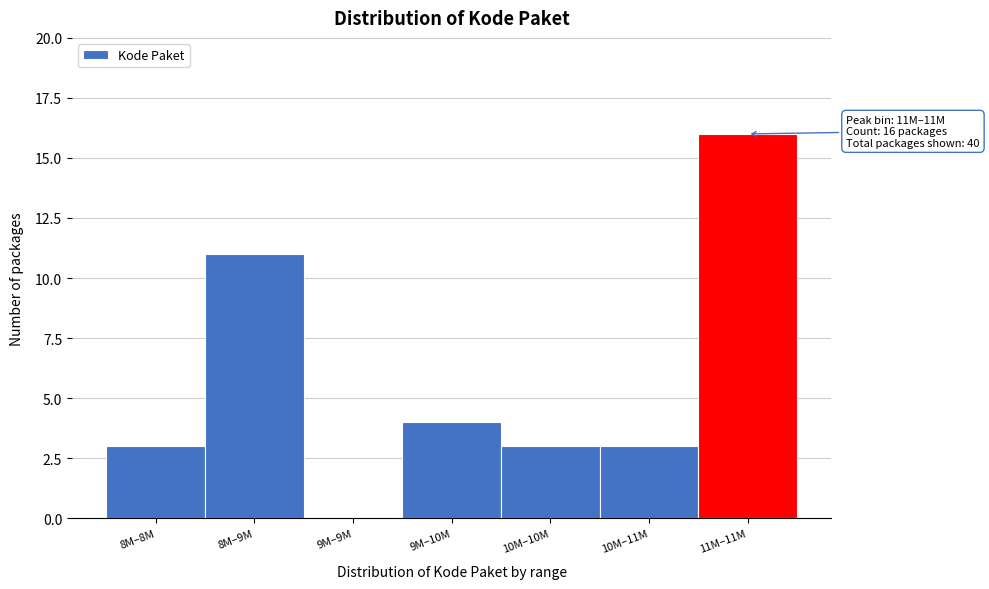

Reading left to right, transcribe all the data shown in this chart.

8M–8M=3	8M–9M=11	9M–9M=0	9M–10M=4	10M–10M=3	10M–11M=3	11M–11M=16